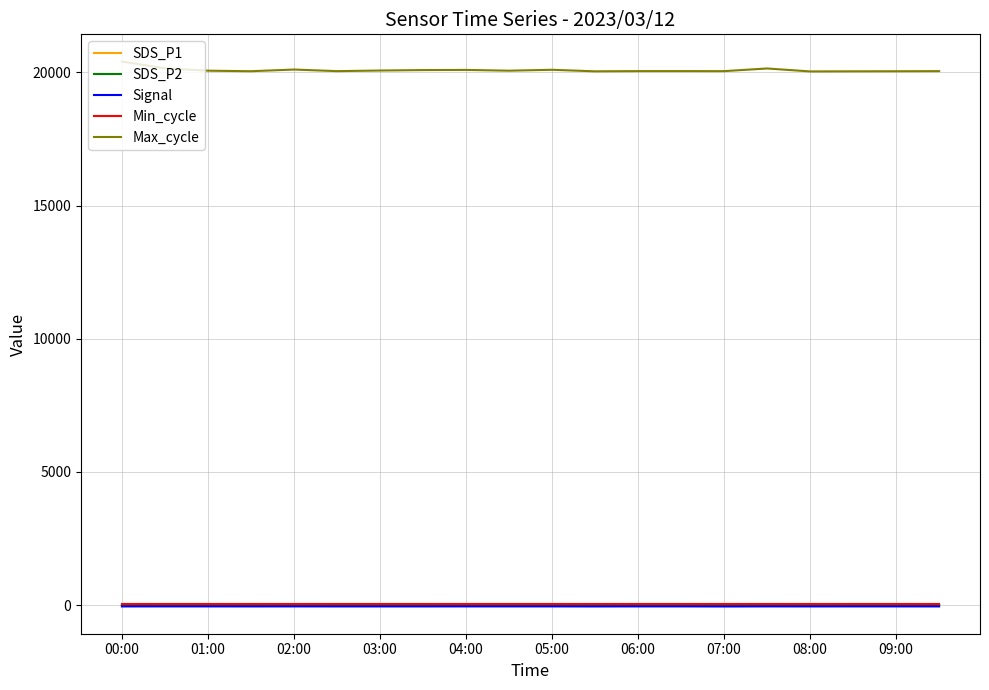

True or false: Max_cycle and Min_cycle intersect in this chart.

False